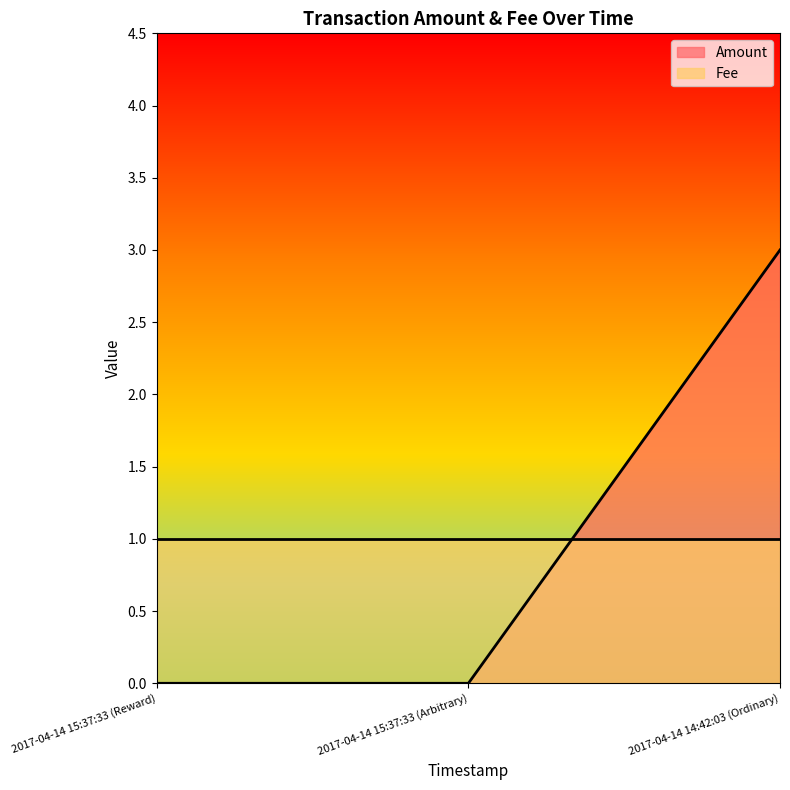

Rank the categories by value from lowest to highest.

2017-04-14 15:37:33 (Reward), 2017-04-14 15:37:33 (Arbitrary), 2017-04-14 14:42:03 (Ordinary)